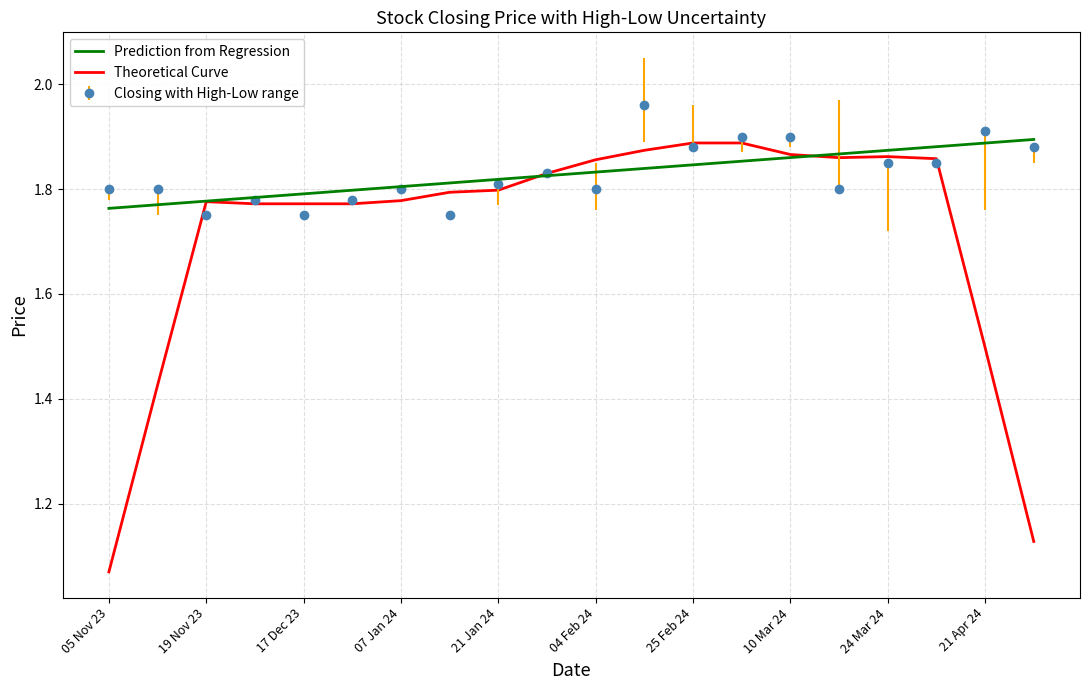

Which series has the widest spread of values?

Theoretical Curve